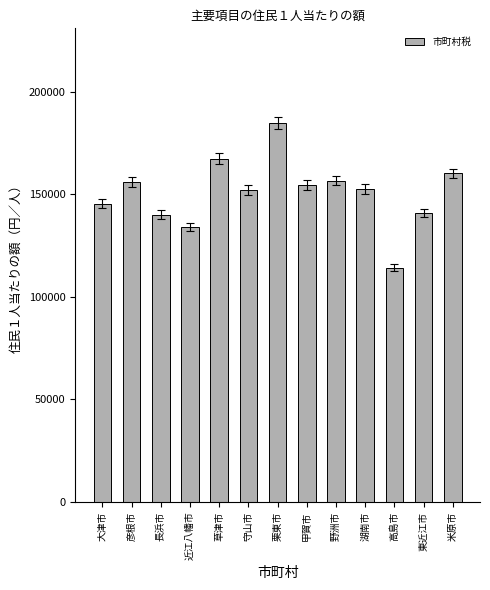

What is the approximate value at 長浜市, to the nearest 50?

140000